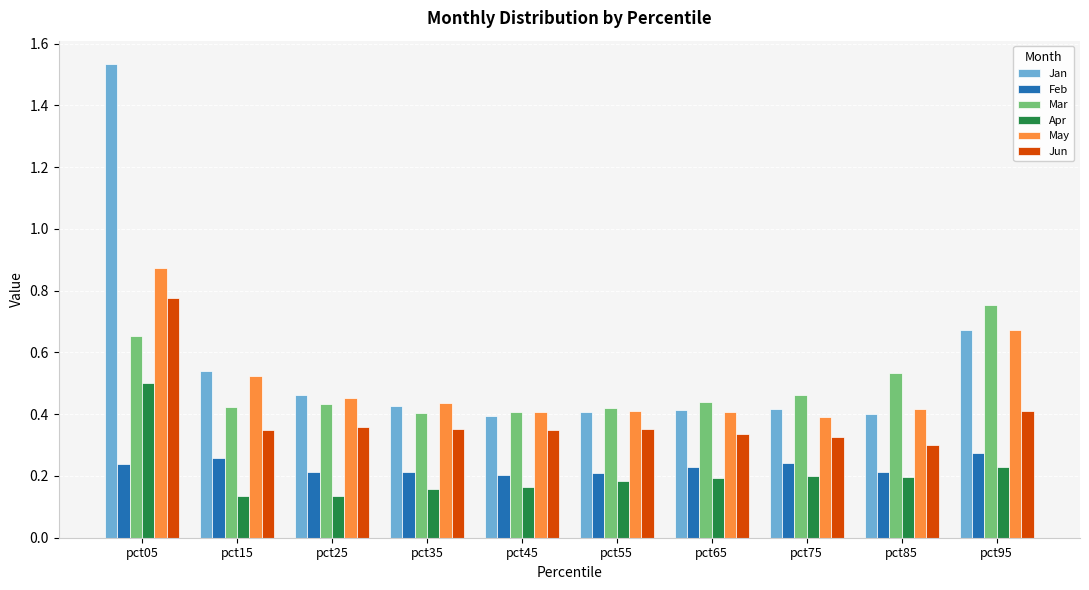

Does the chart contain any negative values?

No